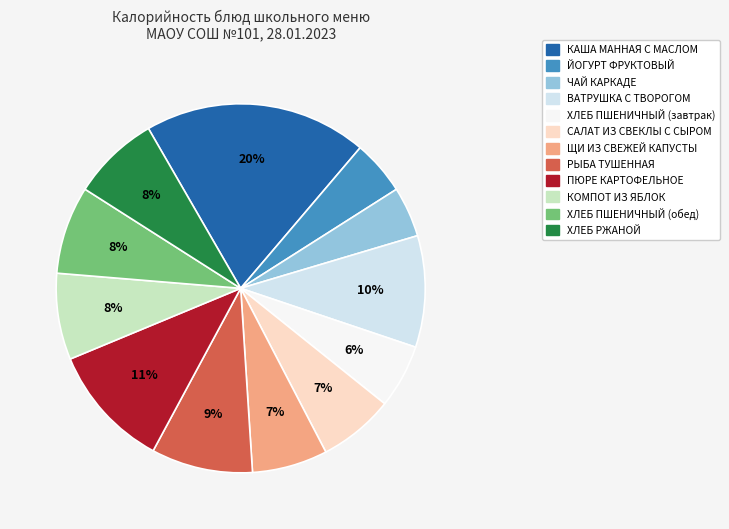

Count the number of slices in the pie.

12